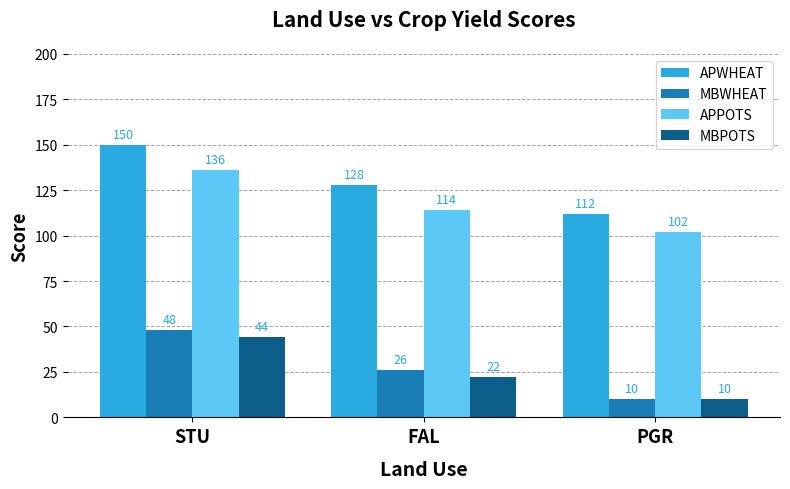

Reading left to right, list all the values displayed in this chart.

APWHEAT: 150	128	112
MBWHEAT: 48	26	10
APPOTS: 136	114	102
MBPOTS: 44	22	10